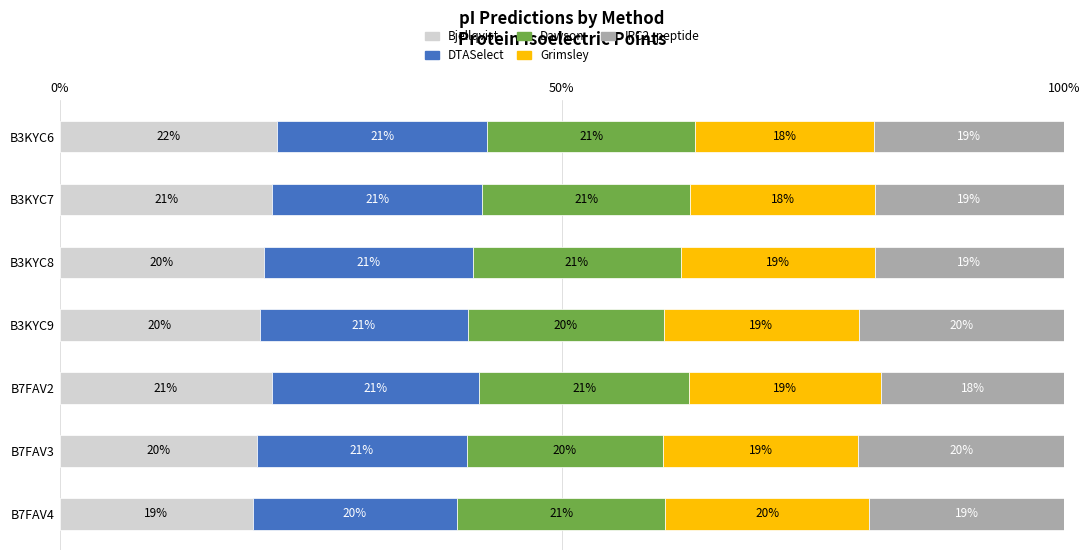

Which category has the lowest value in the Bjellqvist series?

B7FAV4